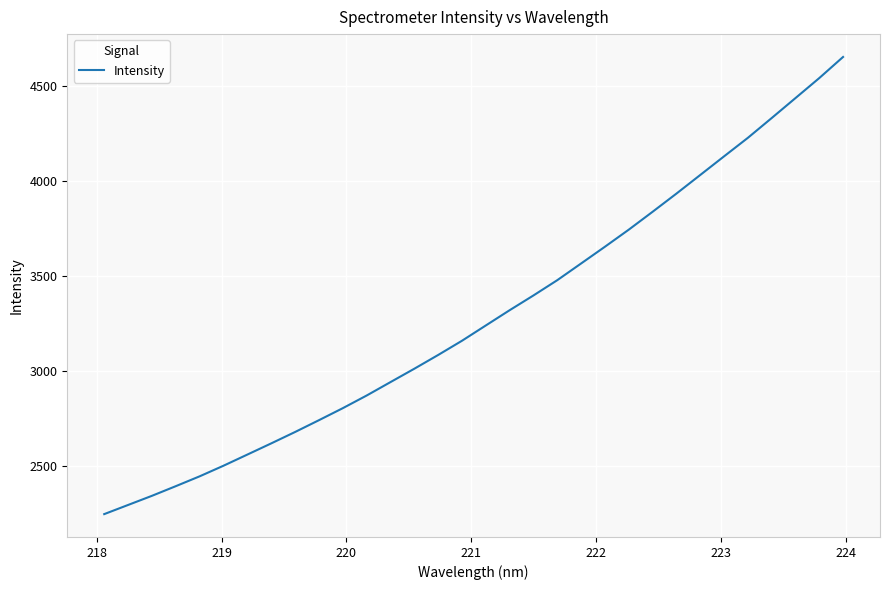

Is this an area chart (filled region under the line)?

No